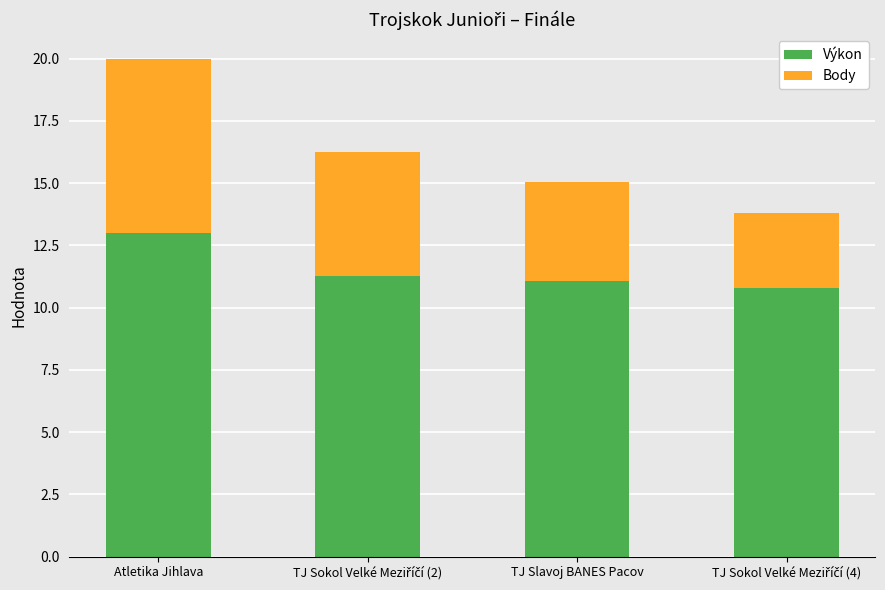

Reading left to right, what are the values for Výkon?

13.0	11.3	11.1	10.8